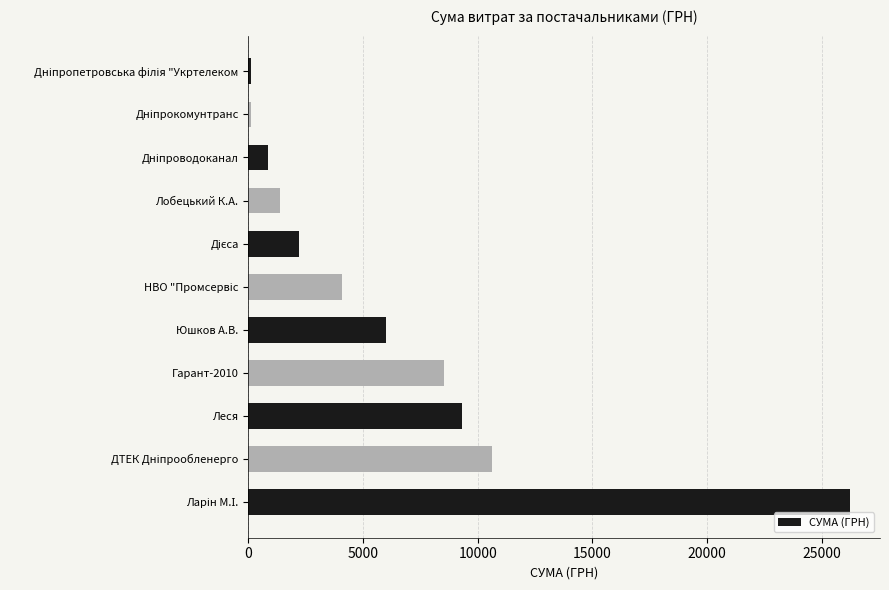

The value at Леся is 9304.4. True or false?

True